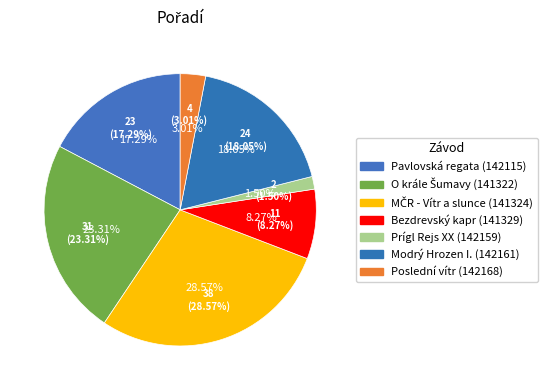

Approximately how many times larger is the value at Pavlovská regata (142115) compared to MČR - Vítr a slunce (141324)?

0.6